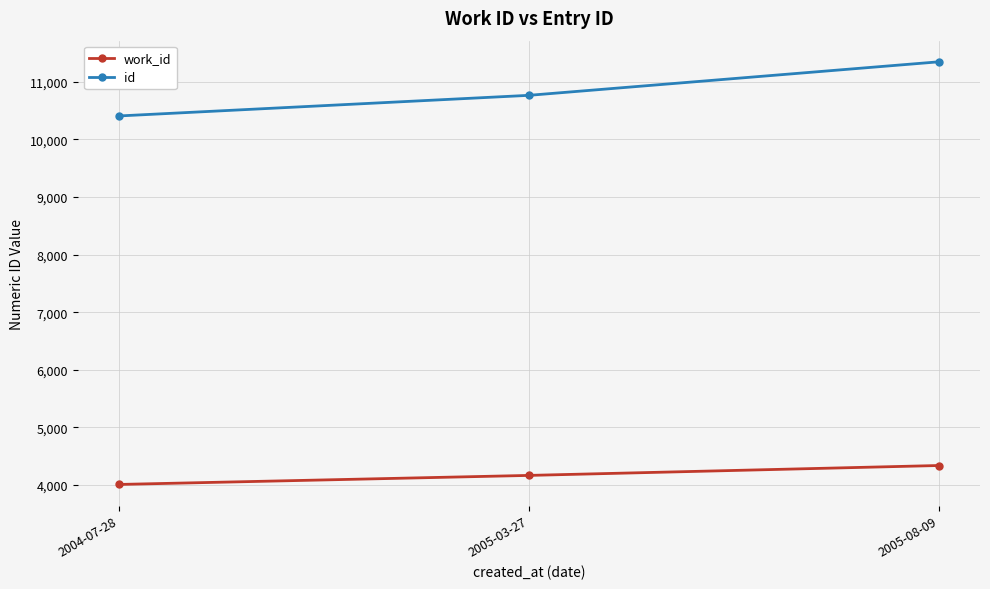

What is the label of the 3rd point from the right?

2004-07-28